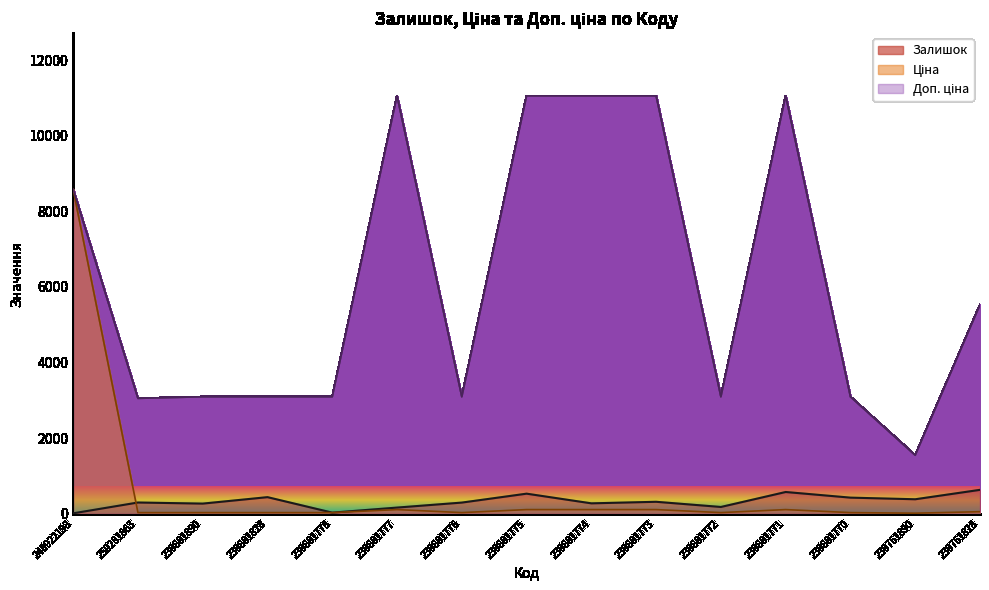

Reading right to left, transcribe all the data shown in this chart.

Залишок: 633.0	384.0	427.0	576.0	180.0	317.0	276.0	532.0	296.0	164.0	30.0	440.0	269.0	298.0	12.0
Ціна: 55.3	15.5	30.9	110.5	30.9	110.5	110.5	110.5	30.9	110.5	30.9	30.9	30.9	30.5	8581.1
Доп. ціна: 5528.0	1548.0	3095.0	11055.0	3095.0	11055.0	11055.0	11055.0	3095.0	11055.0	3095.0	3095.0	3095.0	3053.0	8581.1